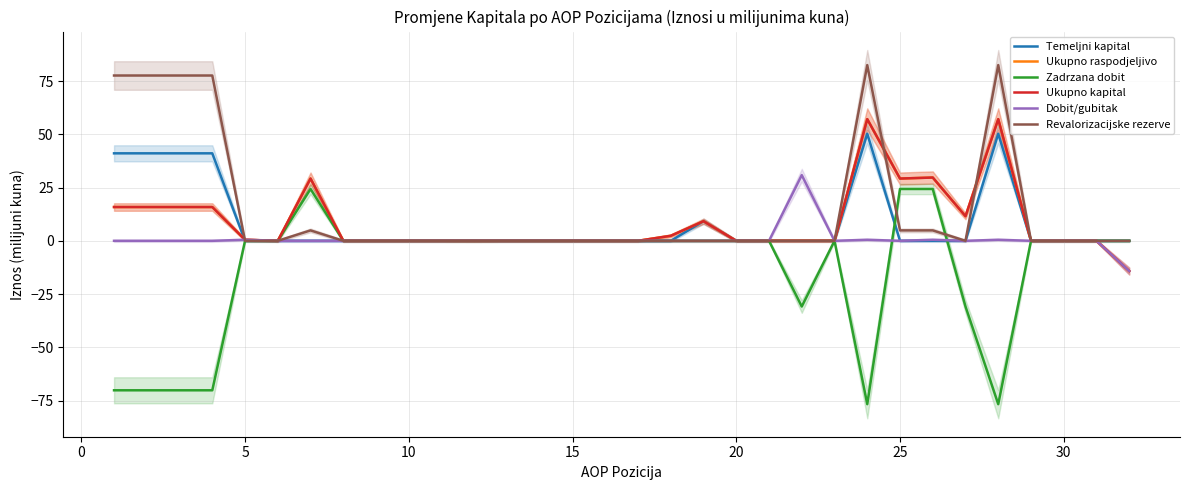

What is the difference between the maximum and minimum values in the Temeljni kapital series?

50.3